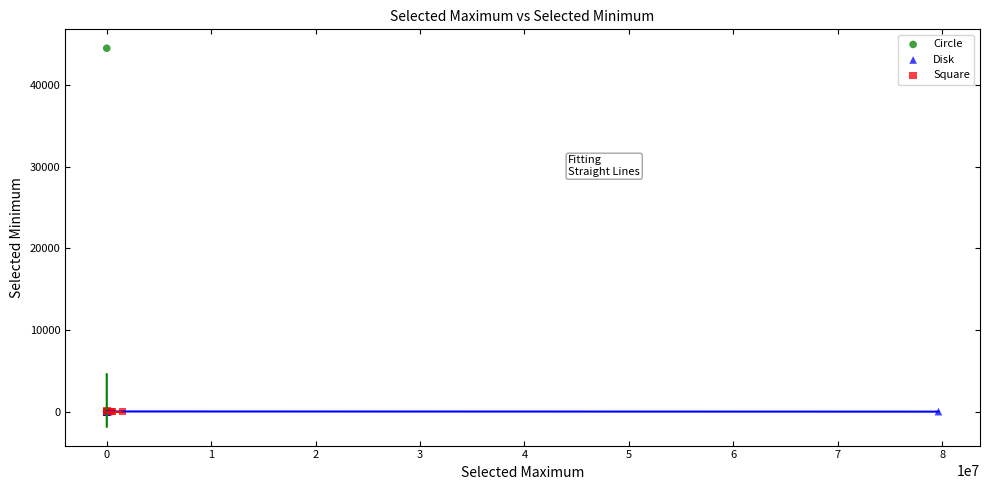

What are all the series names shown in the legend?

Circle, Disk, Square